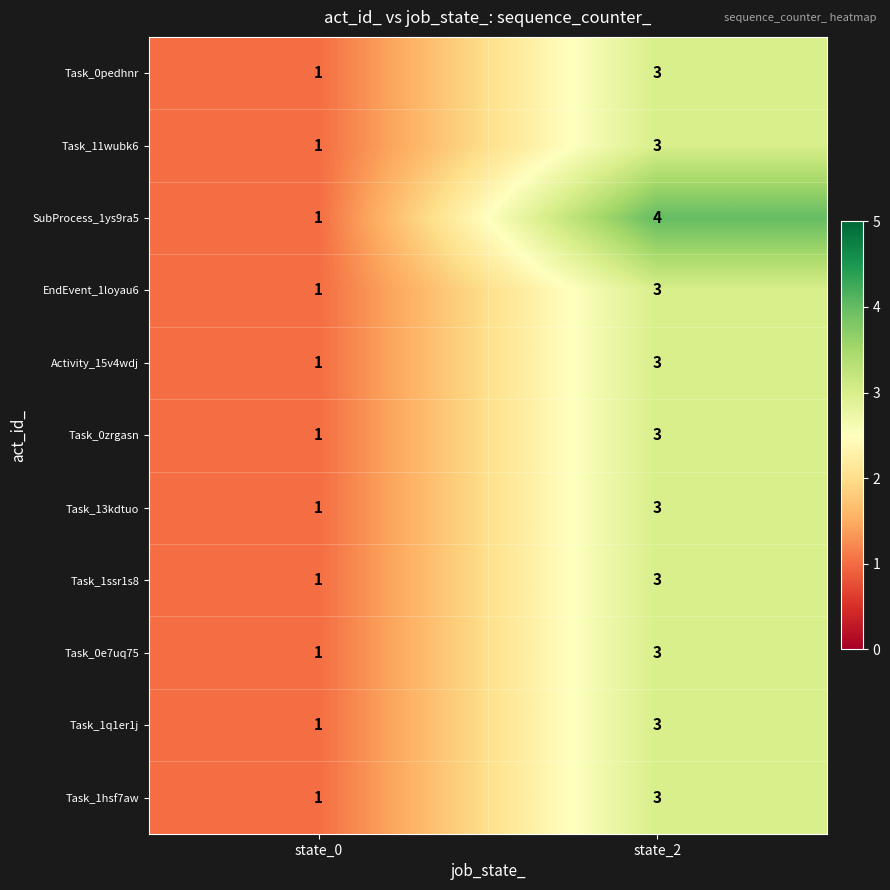

What value does the Task_1ssr1s8 series have at state_2?

3